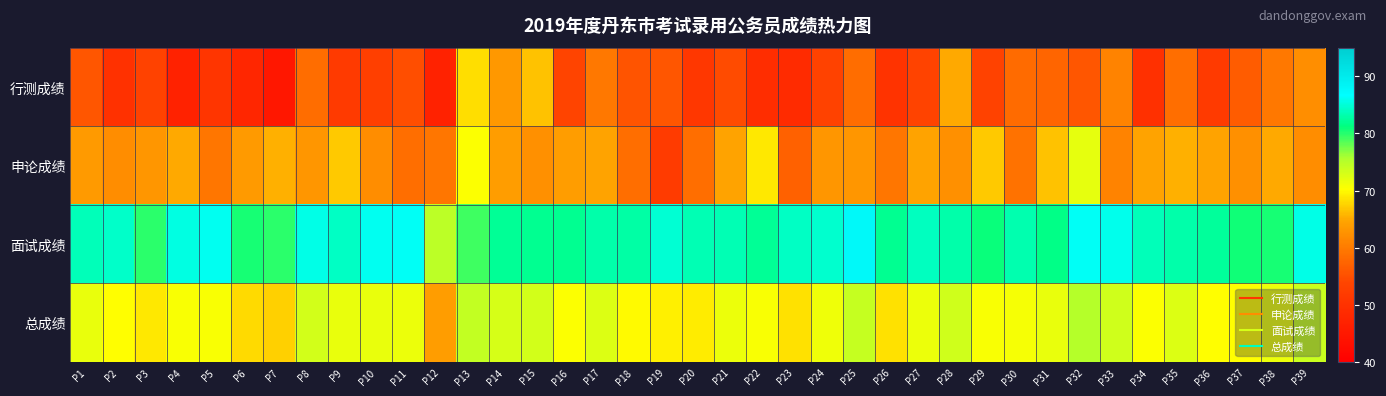

Reading right to left, what are all the values shown in this chart?

行测成绩: P39=62.3	P38=59.7	P37=56.5	P36=51.6	P35=58.5	P34=49.8	P33=61.0	P32=55.7	P31=57.4	P30=58.1	P29=53.3	P28=65.0	P27=53.5	P26=50.5	P25=58.4	P24=53.2	P23=48.8	P22=49.2	P21=54.4	P20=51.0	P19=55.7	P18=55.6	P17=59.7	P16=53.7	P15=66.6	P14=63.4	P13=68.3	P12=47.0	P11=54.9	P10=52.8	P9=51.7	P8=58.4	P7=44.8	P6=47.8	P5=50.6	P4=47.0	P3=53.2	P2=50.0	P1=55.7
申论成绩: P39=62.0	P38=65.0	P37=62.5	P36=64.5	P35=65.5	P34=64.5	P33=61.0	P32=72.0	P31=66.5	P30=59.0	P29=67.0	P28=62.5	P27=64.5	P26=59.5	P25=63.0	P24=63.0	P23=57.0	P22=69.0	P21=64.5	P20=58.5	P19=52.0	P18=58.5	P17=64.5	P16=64.0	P15=62.5	P14=64.0	P13=70.5	P12=59.5	P11=58.5	P10=62.0	P9=67.0	P8=63.0	P7=65.5	P6=63.5	P5=59.5	P4=65.0	P3=63.0	P2=62.0	P1=63.5
面试成绩: P39=85.6	P38=80.6	P37=80.8	P36=82.4	P35=83.0	P34=83.8	P33=85.8	P32=86.2	P31=81.6	P30=83.2	P29=81.0	P28=83.0	P27=84.0	P26=82.0	P25=87.6	P24=84.6	P23=84.2	P22=82.2	P21=83.4	P20=83.4	P19=84.8	P18=82.8	P17=83.0	P16=82.0	P15=82.0	P14=82.2	P13=79.2	P12=74.8	P11=86.2	P10=86.0	P9=84.2	P8=85.6	P7=79.8	P6=80.6	P5=86.0	P4=85.4	P3=79.8	P2=84.4	P1=83.8
总成绩: P39=73.9	P38=71.5	P37=70.1	P36=70.2	P35=72.5	P34=70.5	P33=73.4	P32=75.0	P31=71.8	P30=70.9	P29=70.6	P28=73.4	P27=71.5	P26=68.5	P25=74.2	P24=71.4	P23=68.5	P22=70.6	P21=71.4	P20=69.1	P19=69.3	P18=69.9	P17=72.6	P16=70.4	P15=73.3	P14=73.0	P13=74.3	P12=64.0	P11=71.5	P10=71.7	P9=71.8	P8=73.1	P7=67.5	P6=68.1	P5=70.5	P4=70.7	P3=68.9	P2=70.2	P1=71.7